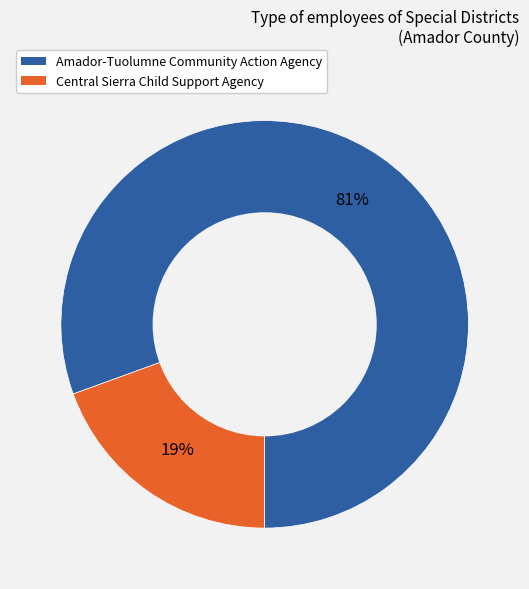

To the nearest percent, what is the combined percentage of Central Sierra Child Support Agency and Amador-Tuolumne Community Action Agency?

100%